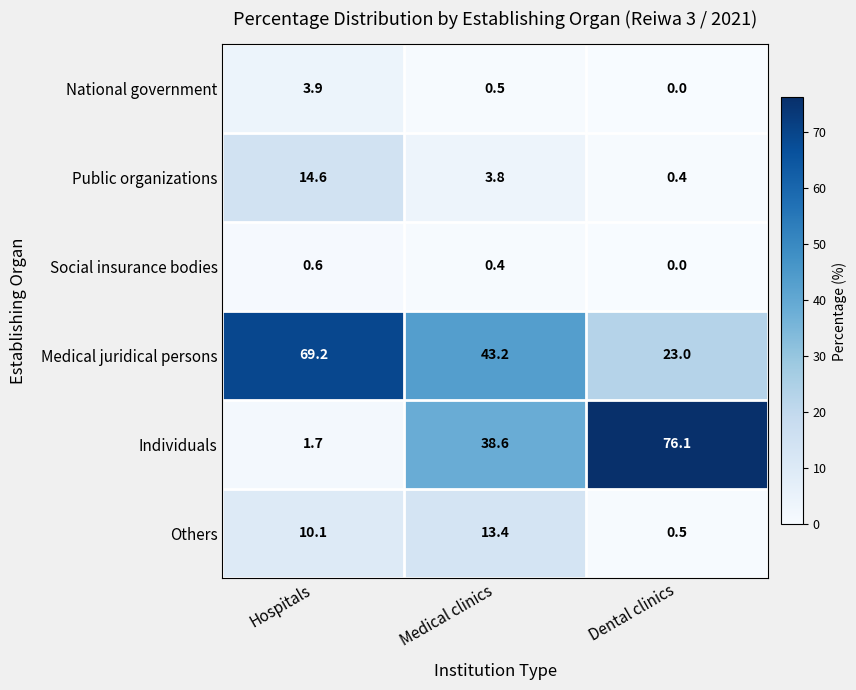

What is the difference between the second highest and minimum values in the Social insurance bodies series?

0.4